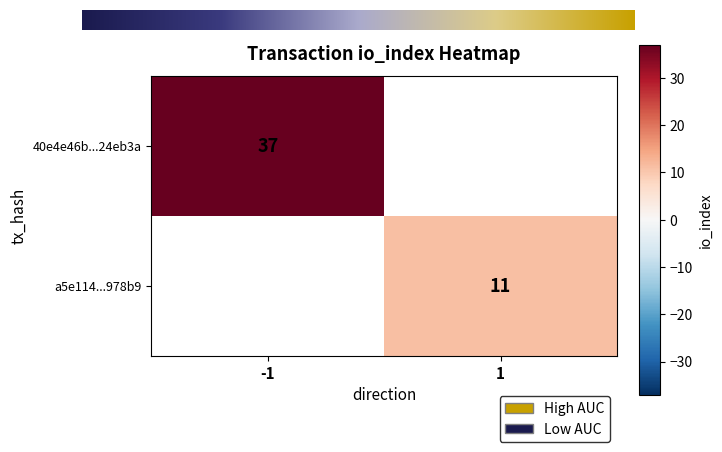

List the series in order of their overall mean, highest first.

40e4e46b504a92af34a707d637f239ecd24eb3a..., a5e114854b35ed3525b3a6ddd2f295e73e978b9...